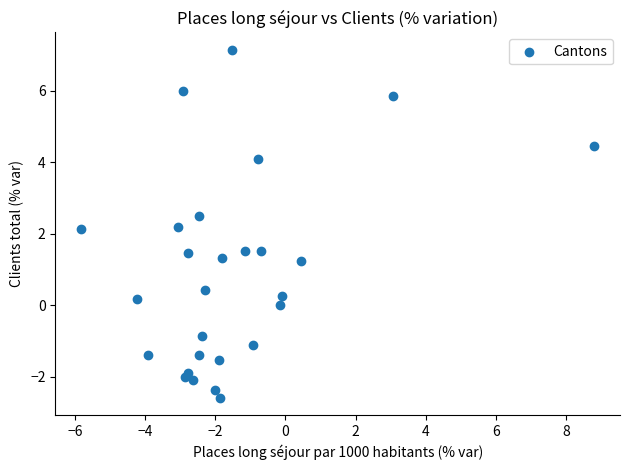

What is the range of Y values (max minus min)?

9.7